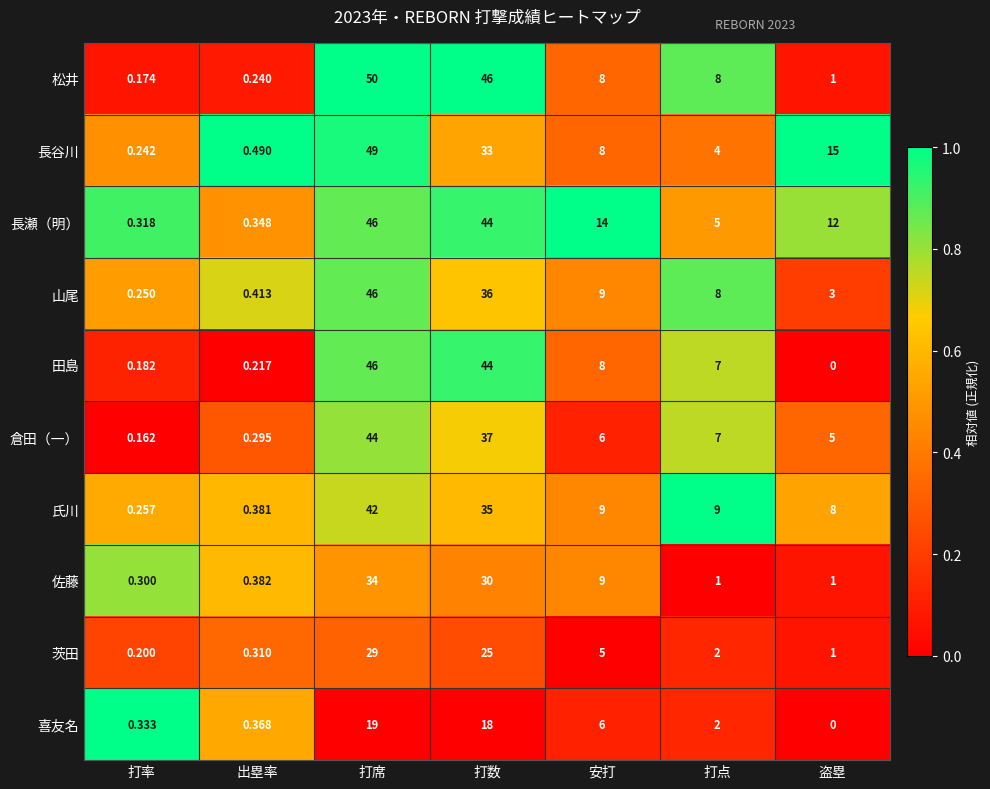

At which label is 田島 closest to 23?

安打